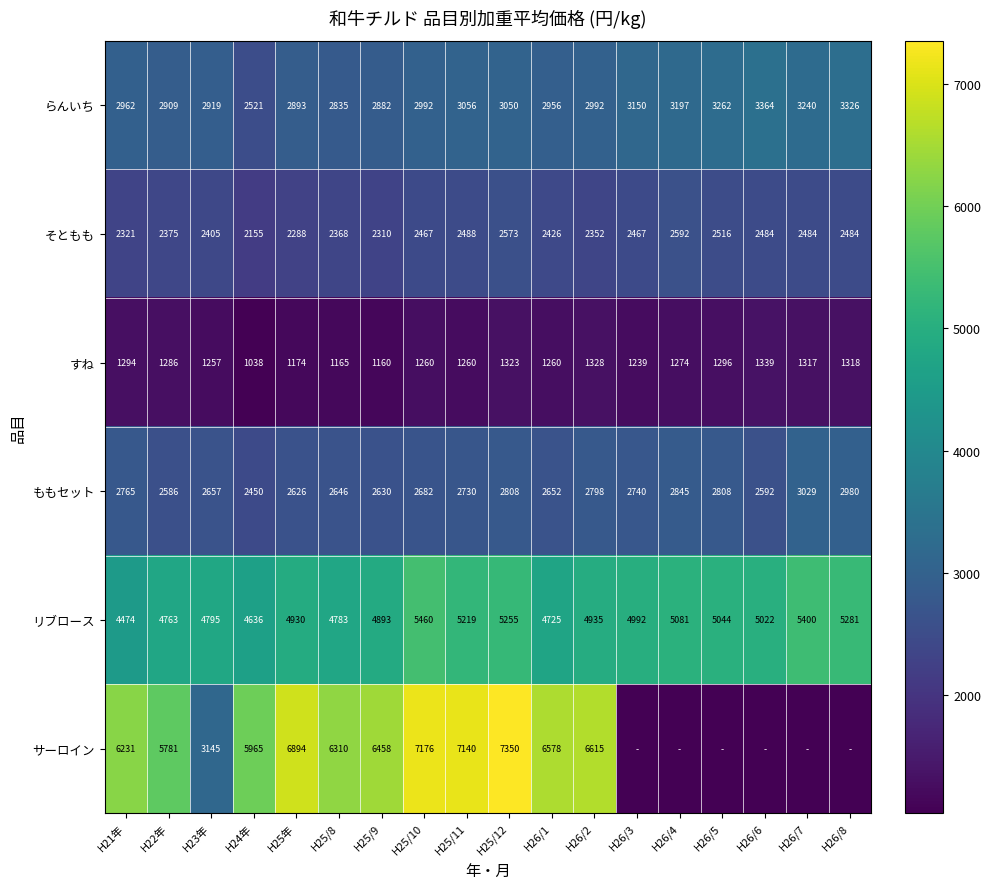

Is the value of そともも at H25/11 greater than the value of ももセット at H26/4?

No